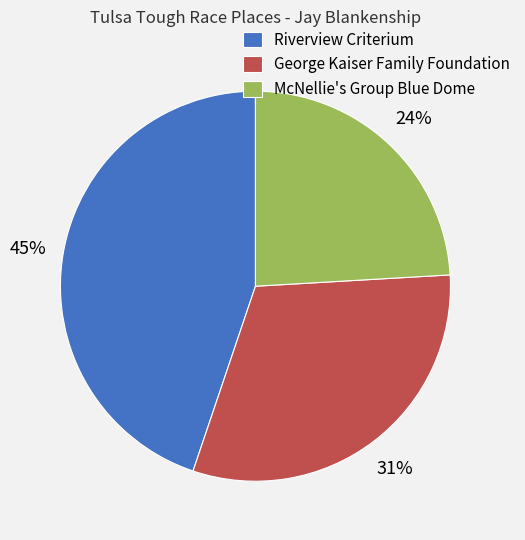

To the nearest percent, what is the average slice percentage?

33%